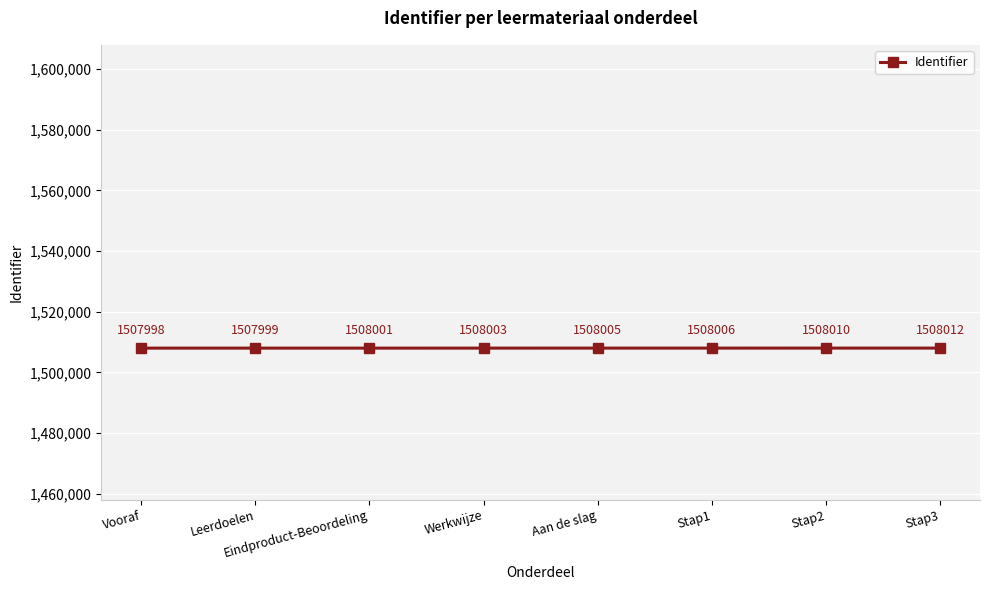

What is the minimum value shown in the chart?

1507998